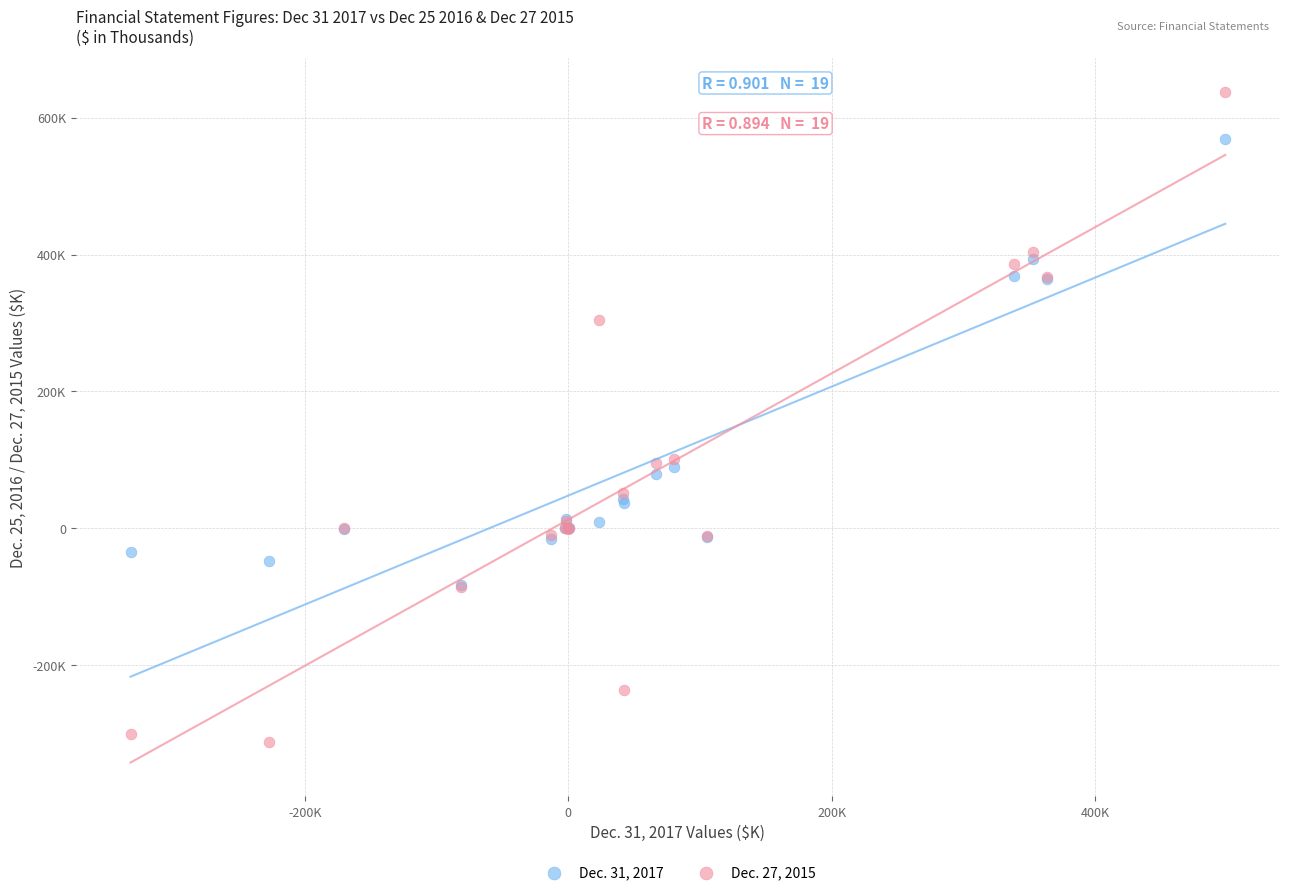

Which series contains the highest Y value?

Dec. 27, 2015